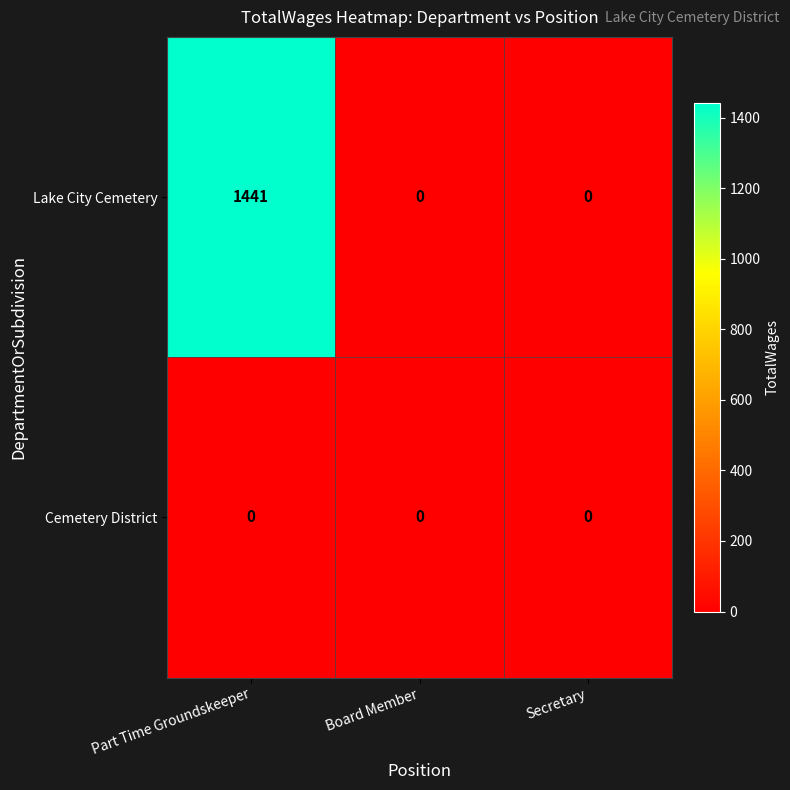

List the series in order of their overall mean, highest first.

Lake City Cemetery, Cemetery District